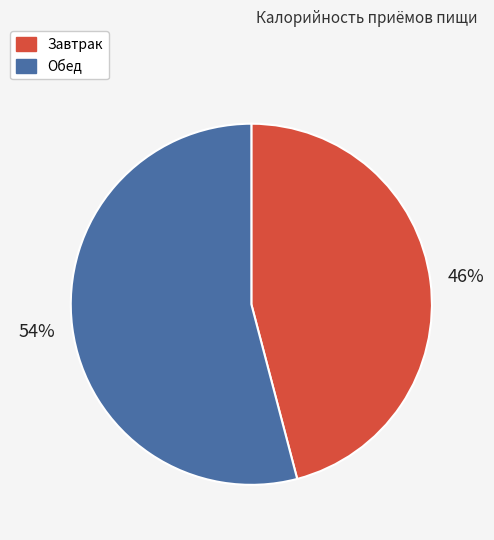

The Обед slice represents 54% of the pie. True or false?

True